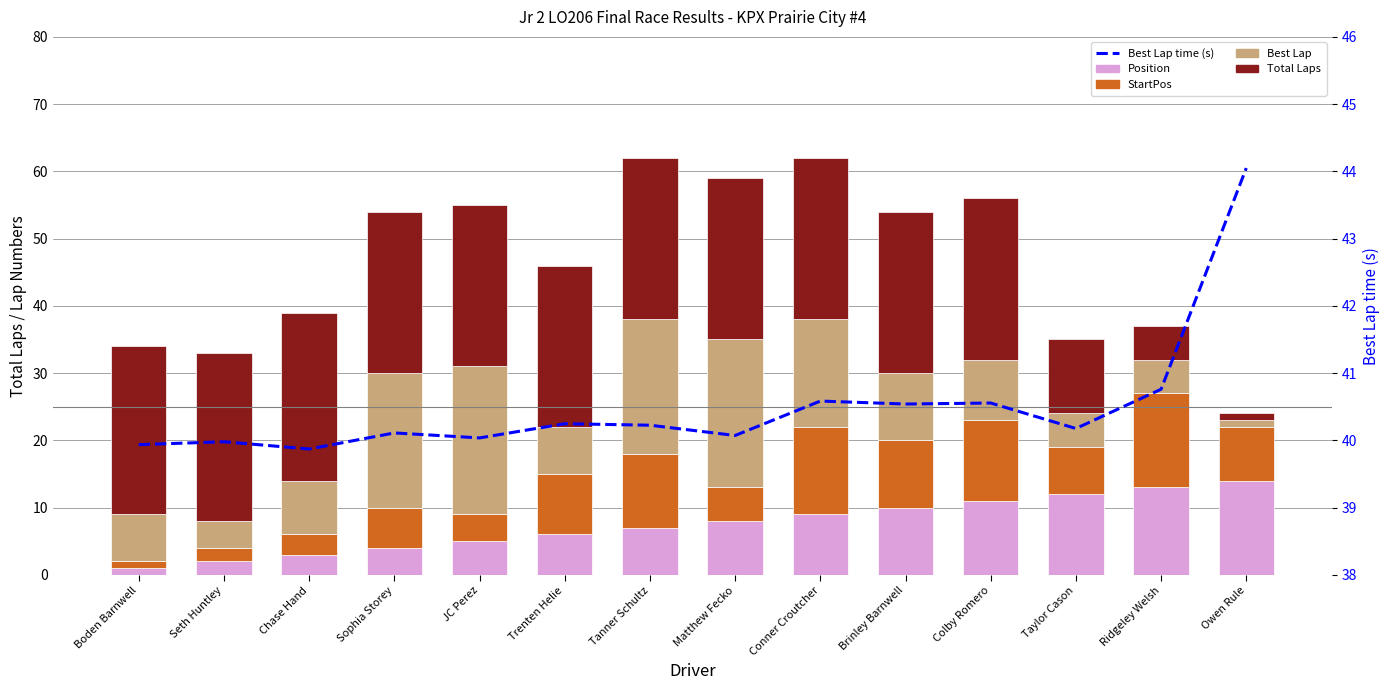

List the series in order of their peak value, lowest first.

Position, StartPos, Best Lap, Total Laps, Best Lap time (s)